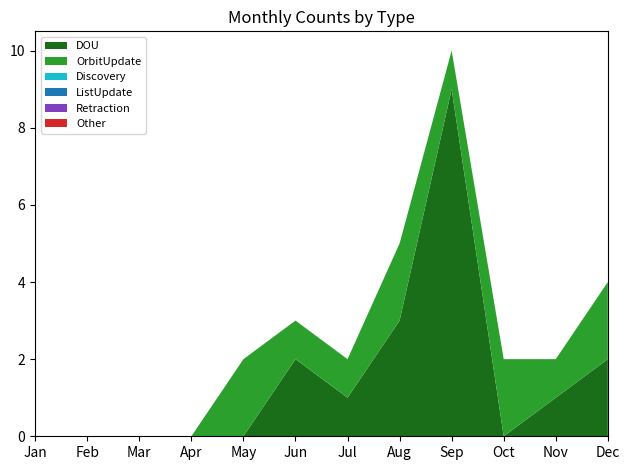

Reading right to left, list all the values displayed in this chart.

DOU: Dec=2	Nov=1	Oct=0	Sep=9	Aug=3	Jul=1	Jun=2	May=0	Apr=0	Mar=0	Feb=0	Jan=0
OrbitUpdate: Dec=2	Nov=1	Oct=2	Sep=1	Aug=2	Jul=1	Jun=1	May=2	Apr=0	Mar=0	Feb=0	Jan=0
Discovery: Dec=0	Nov=0	Oct=0	Sep=0	Aug=0	Jul=0	Jun=0	May=0	Apr=0	Mar=0	Feb=0	Jan=0
ListUpdate: Dec=0	Nov=0	Oct=0	Sep=0	Aug=0	Jul=0	Jun=0	May=0	Apr=0	Mar=0	Feb=0	Jan=0
Retraction: Dec=0	Nov=0	Oct=0	Sep=0	Aug=0	Jul=0	Jun=0	May=0	Apr=0	Mar=0	Feb=0	Jan=0
Other: Dec=0	Nov=0	Oct=0	Sep=0	Aug=0	Jul=0	Jun=0	May=0	Apr=0	Mar=0	Feb=0	Jan=0